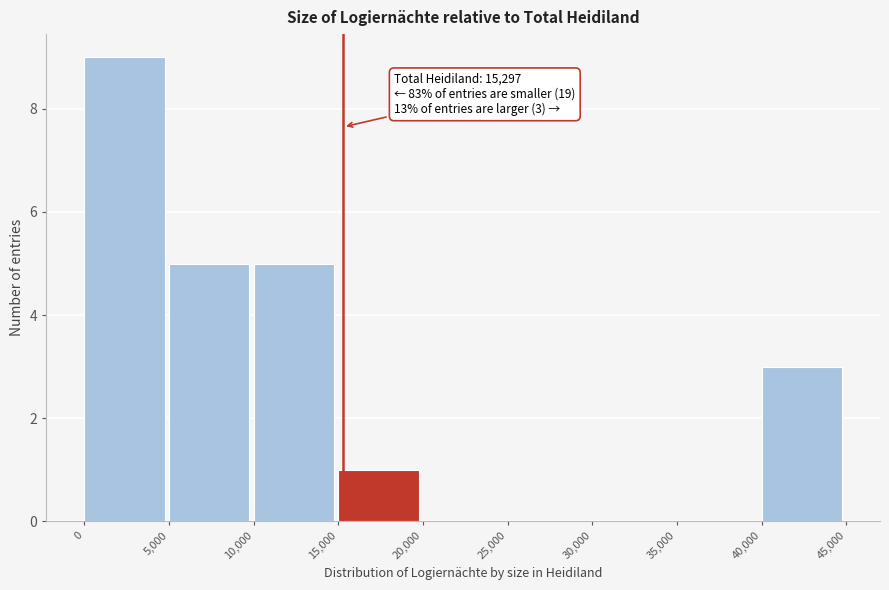

Over which range of the x-axis is the bar tallest?

0 to 5,000